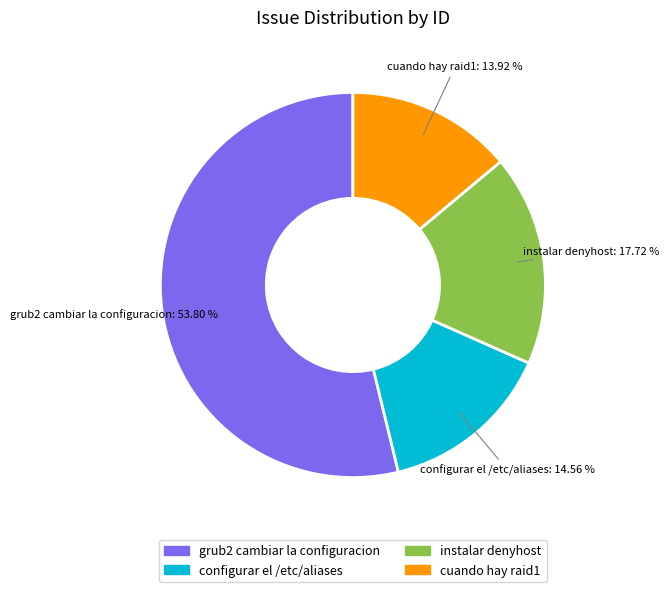

Which category has the biggest portion of the pie?

grub2 cambiar la configuracion